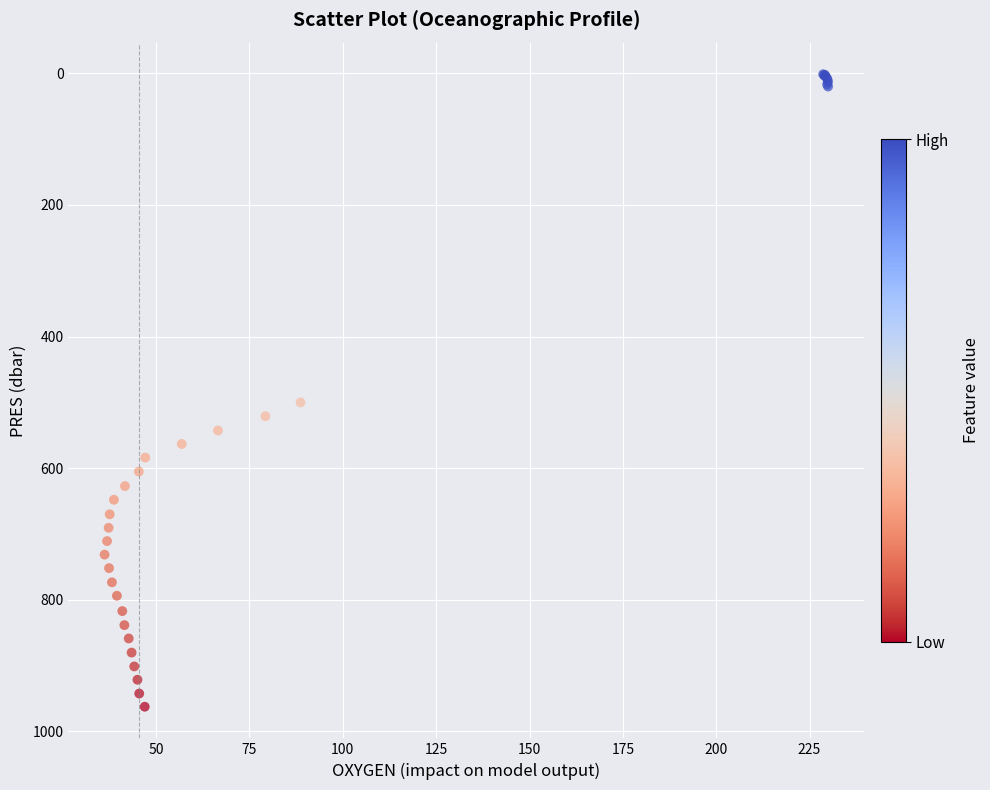

What Y value in the scatter plot is closest to 481?

500.1